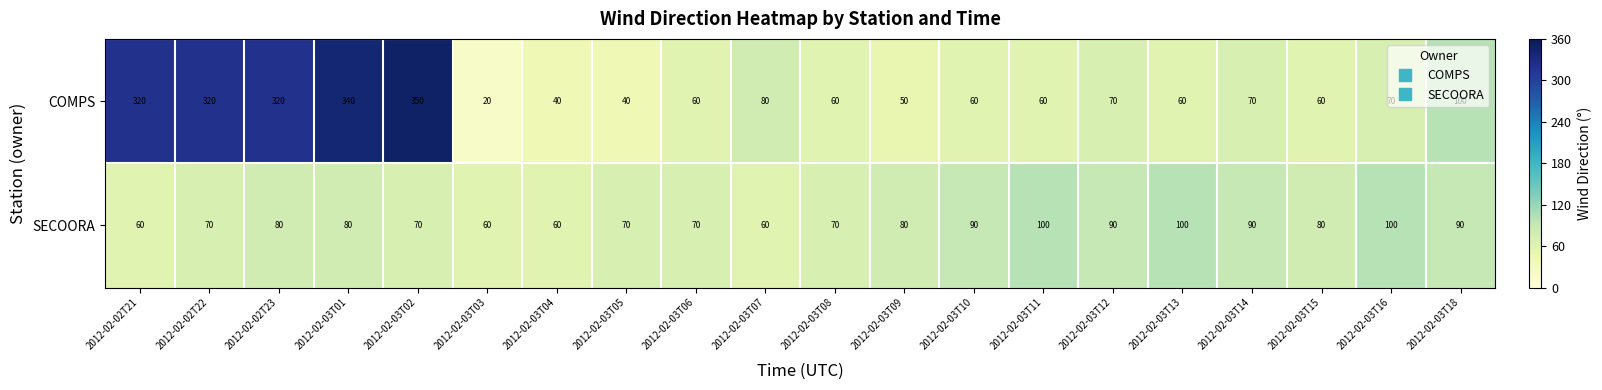

True or false: SECOORA has a value of 80 at 2012-02-02T23.

True